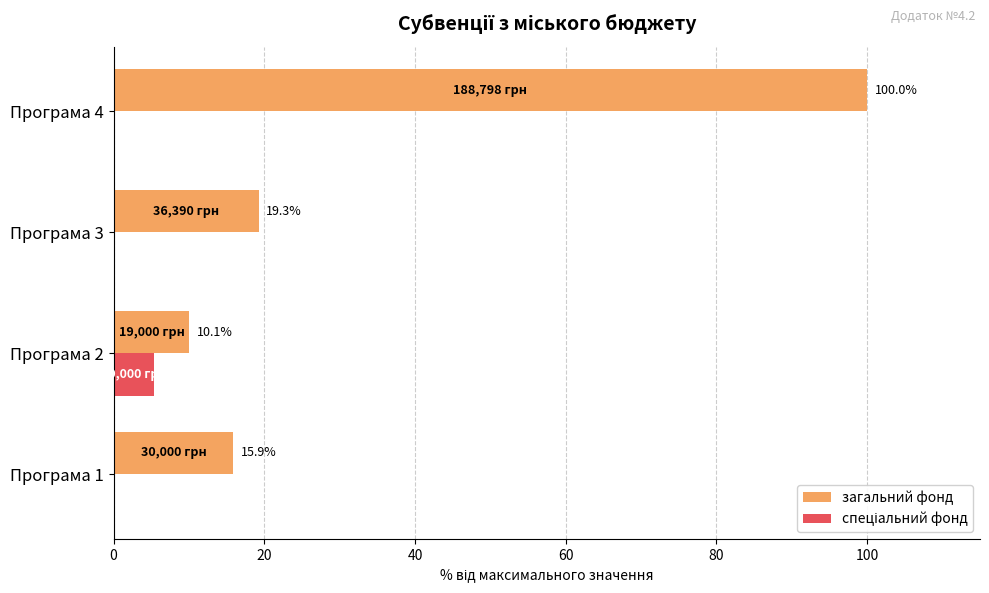

Read the загальний фонд value at Програма 2.

10.1